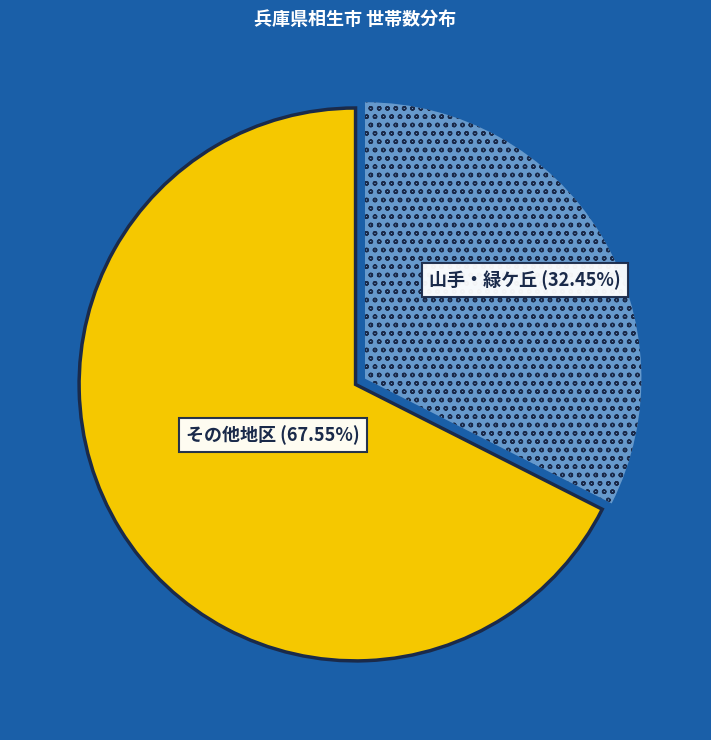

How many slices are in this pie chart?

2